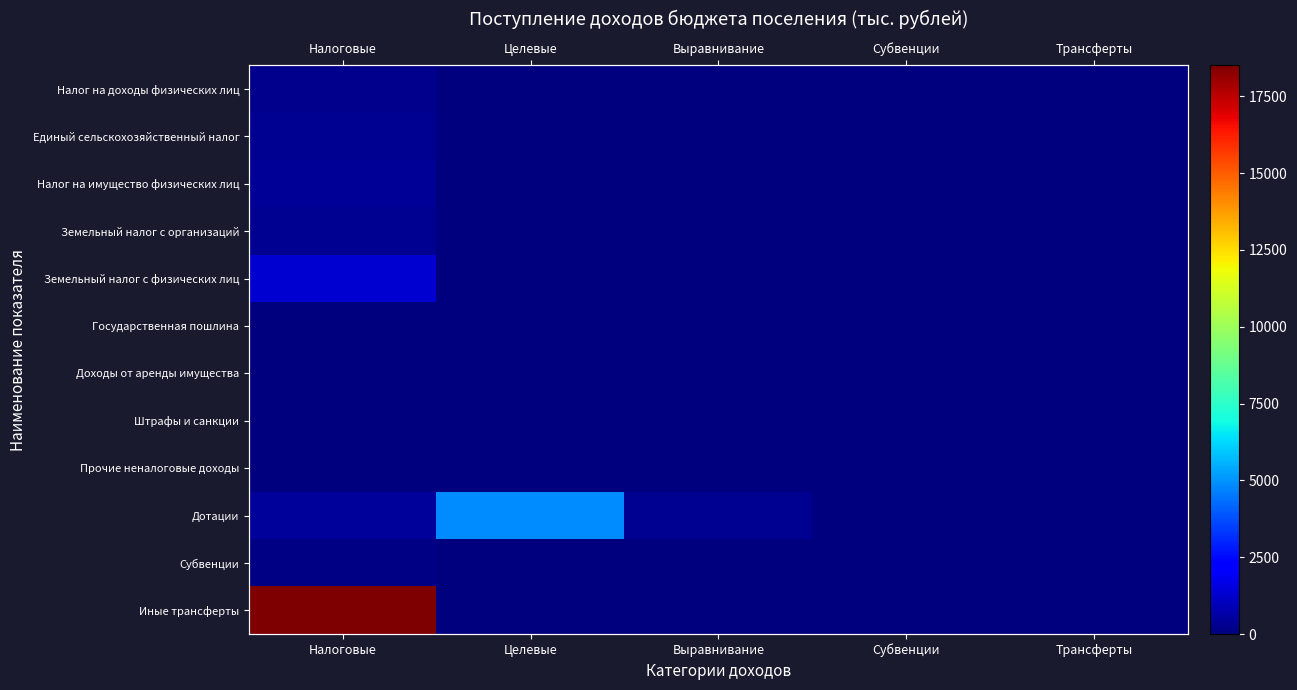

What is the greatest value displayed?

18508.3